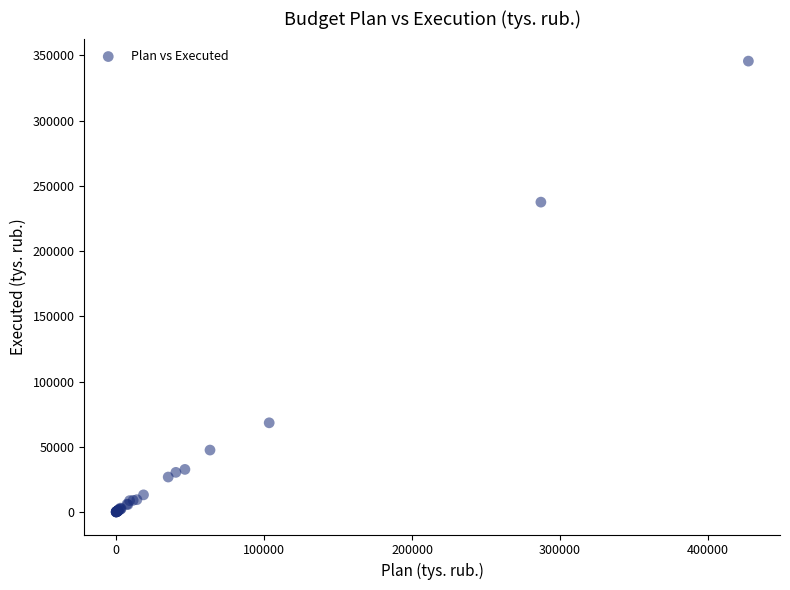

What Y value in the scatter plot is closest to 172809?

237520.9